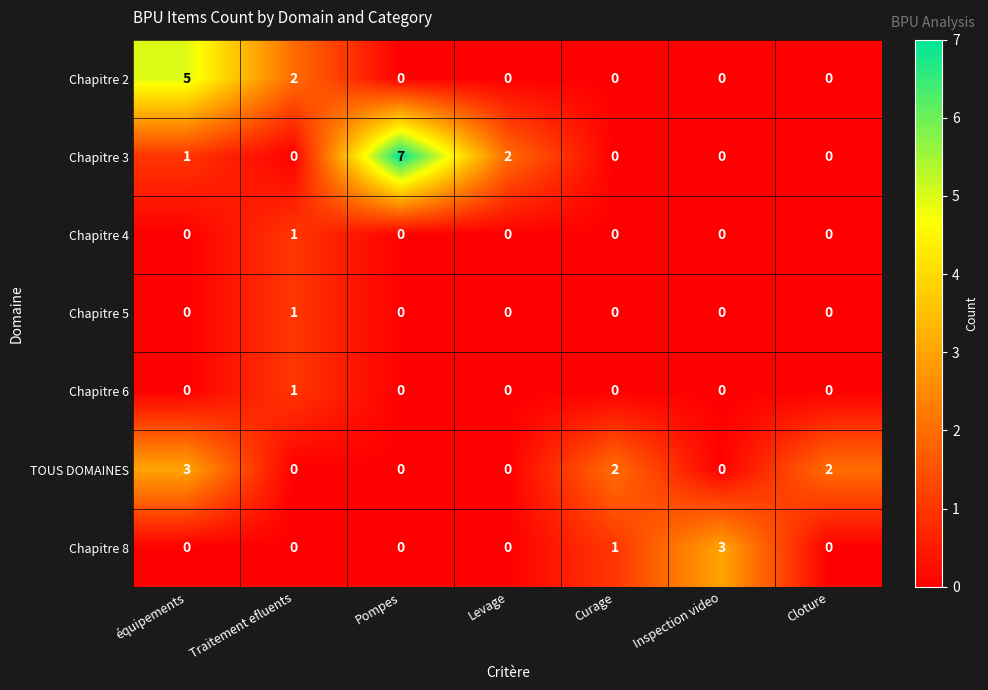

What is the sum of all TOUS DOMAINES values?

7